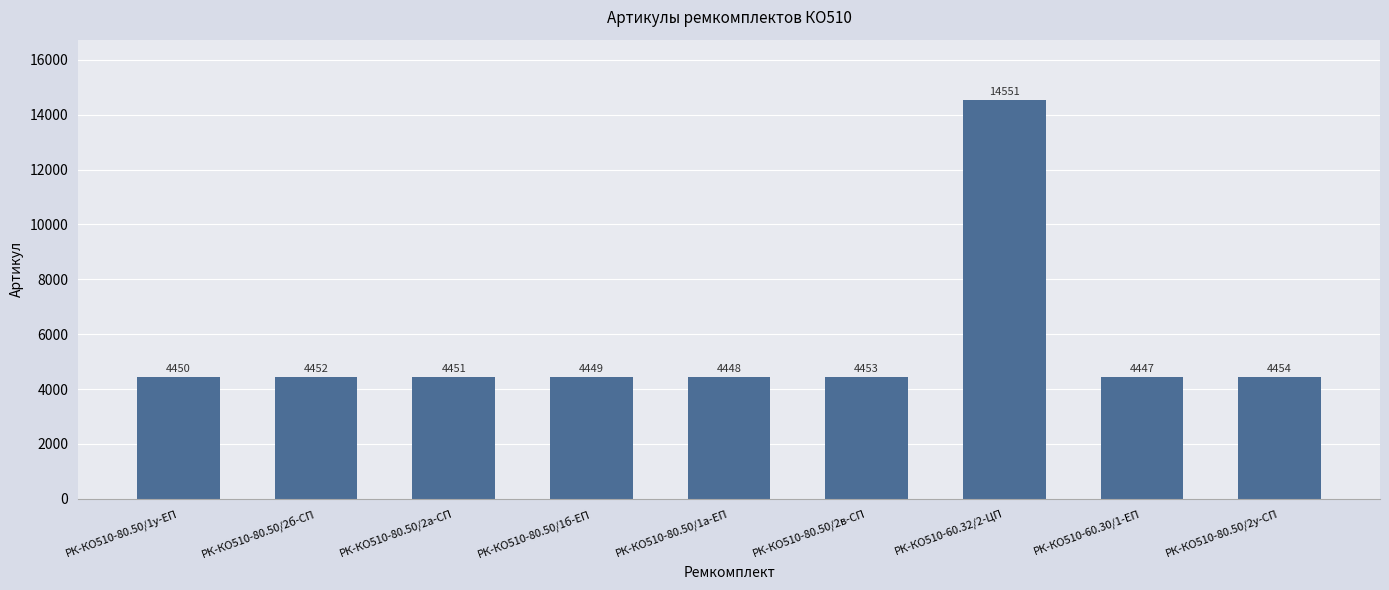

Reading left to right, transcribe all the data shown in this chart.

РК-КО510-80.50/1у-ЕП=4450	РК-КО510-80.50/2б-СП=4452	РК-КО510-80.50/2а-СП=4451	РК-КО510-80.50/1б-ЕП=4449	РК-КО510-80.50/1а-ЕП=4448	РК-КО510-80.50/2в-СП=4453	РК-КО510-60.32/2-ЦП=14551	РК-КО510-60.30/1-ЕП=4447	РК-КО510-80.50/2у-СП=4454